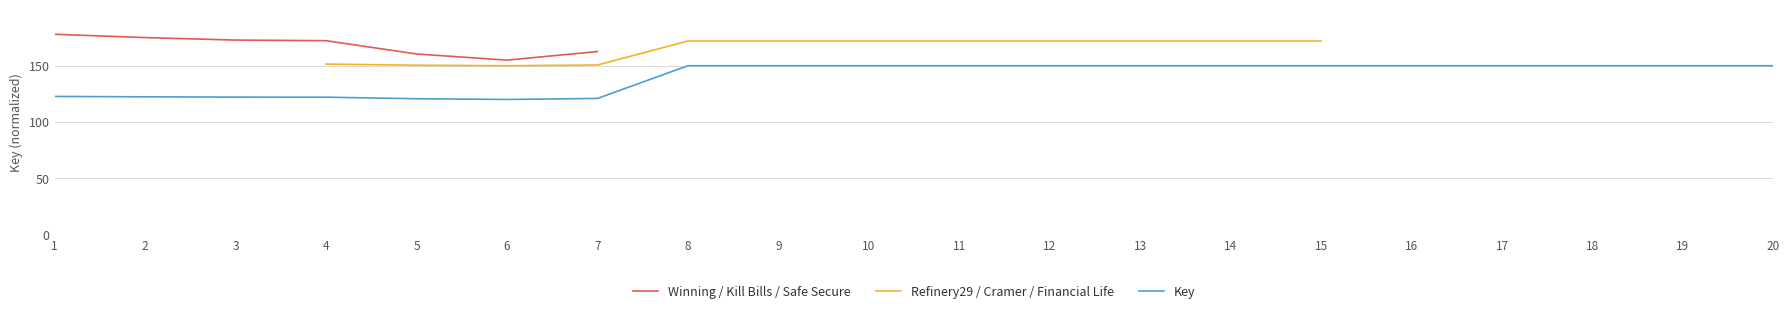

What is the greatest value displayed?

150.0